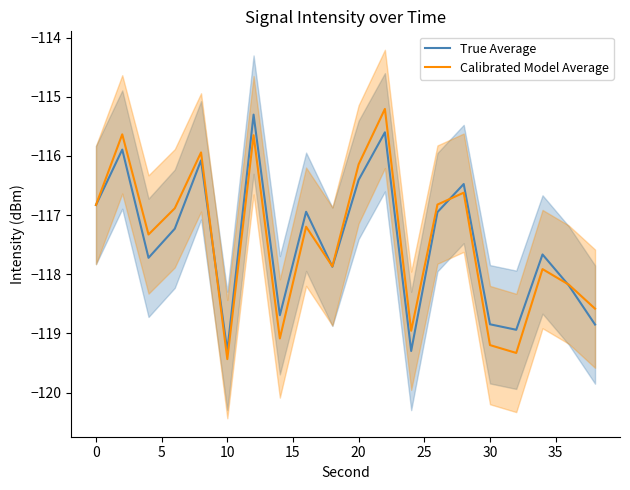

What is the maximum value shown in the chart?

-115.2